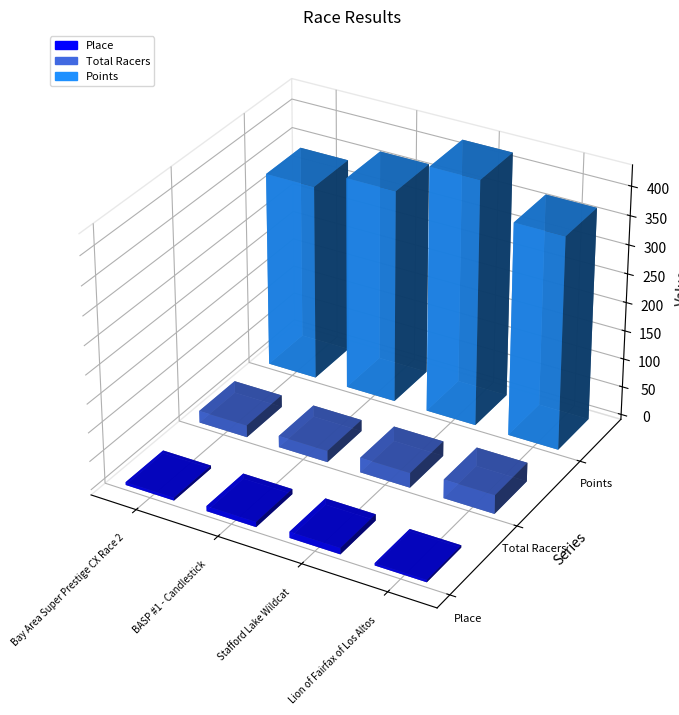

Reading left to right, extract all data points from this chart.

Place: Bay Area Super Prestige CX Race 2=5.0	BASP #1 - Candlestick=9.0	Stafford Lake Wildcat=11.0	Lion of Fairfax of Los Altos=4.0
Total Racers: Bay Area Super Prestige CX Race 2=21.0	BASP #1 - Candlestick=20.0	Stafford Lake Wildcat=26.0	Lion of Fairfax of Los Altos=33.0
Points: Bay Area Super Prestige CX Race 2=340.4	BASP #1 - Candlestick=370.3	Stafford Lake Wildcat=426.8	Lion of Fairfax of Los Altos=370.7